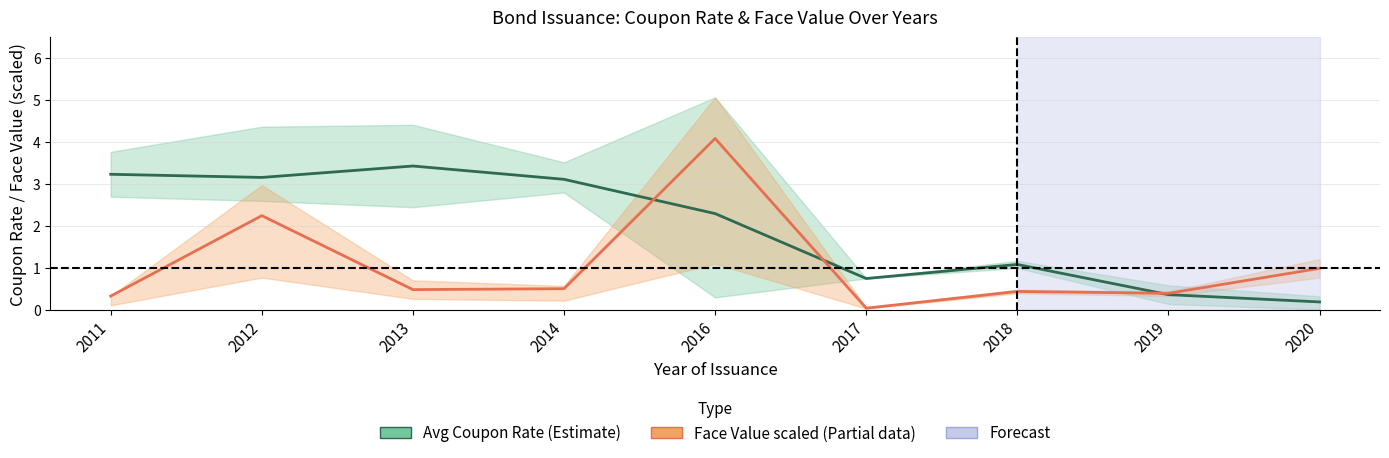

List the labels in order of Face Value (scaled) value, largest first.

2016, 2012, 2020, 2014, 2013, 2018, 2019, 2011, 2017